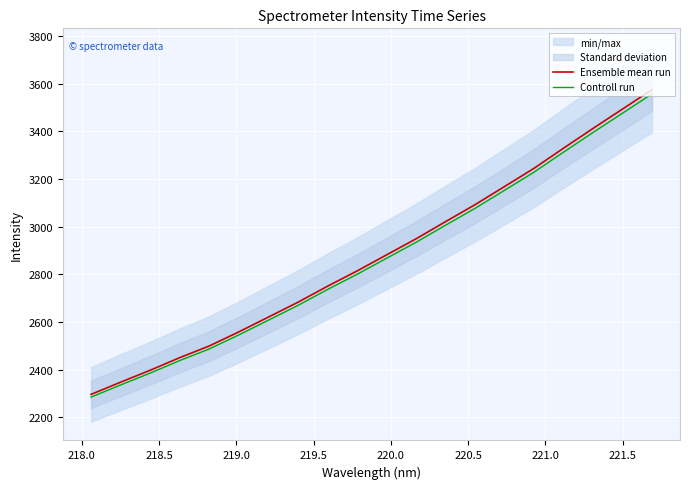

What is the maximum value for Ensemble mean run?

3574.2